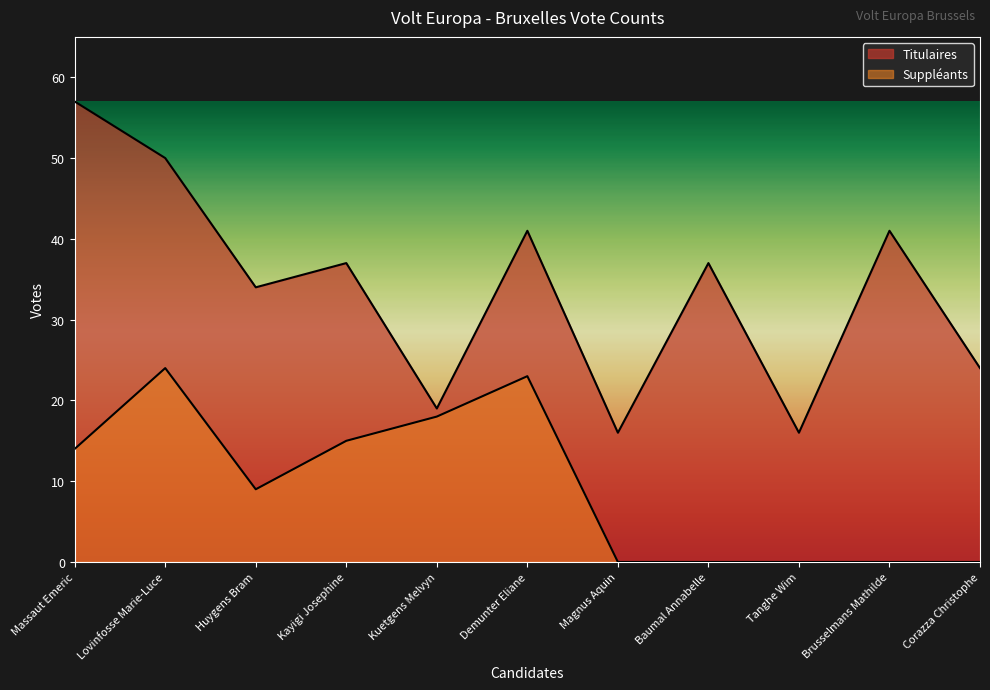

In Titulaires, how many points are higher than both neighbors (excluding endpoints)?

4